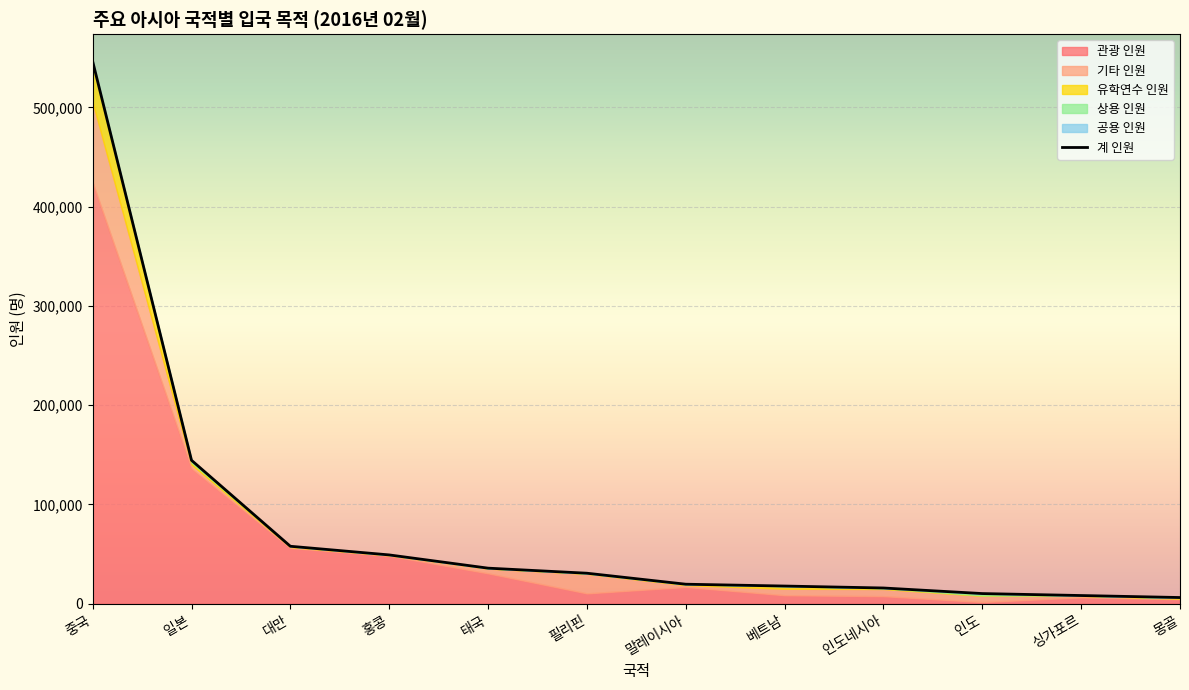

Rank the series at 태국 from highest to lowest value.

계 인원, 관광 인원, 기타 인원, 유학연수 인원, 공용 인원, 상용 인원